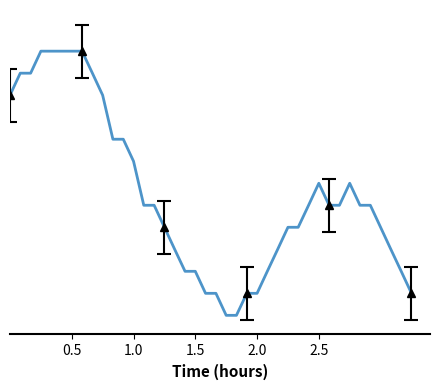

What is the minimum value shown in the chart?

4.2